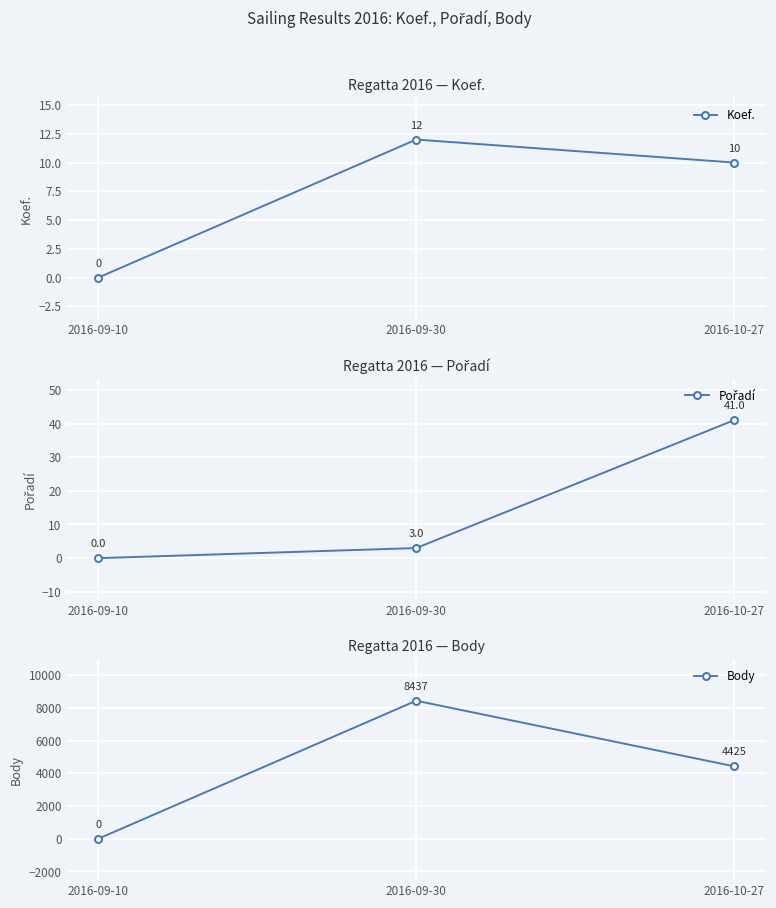

At which label does Pořadí first exceed 3?

2016-10-27